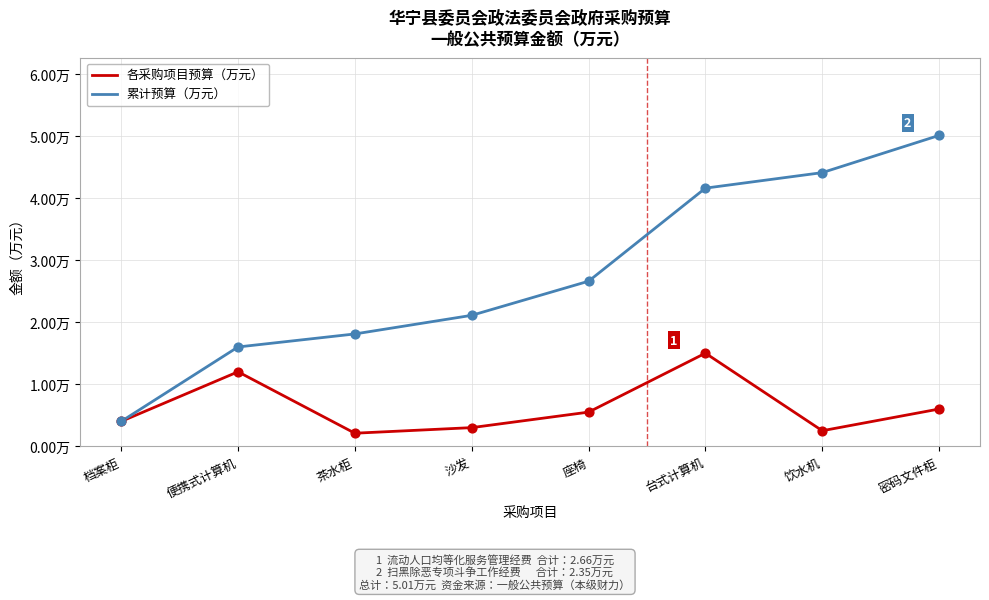

What are all the series names shown in the legend?

各采购项目预算（万元）, 累计预算（万元）